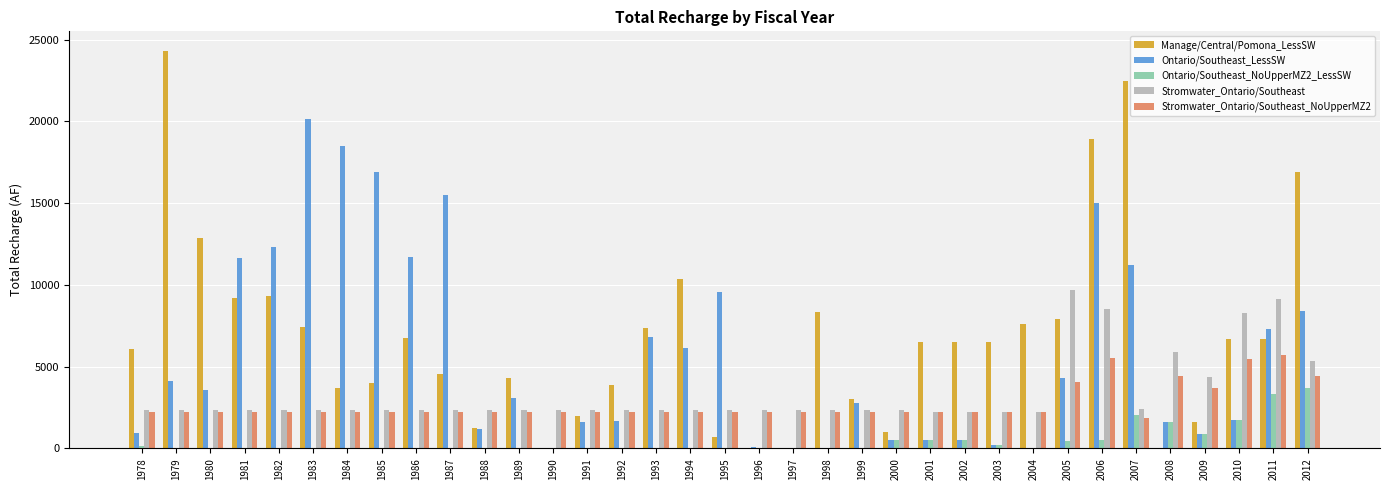

The Manage/Central/Pomona_LessSW series shows 7582.3 at 2004. True or false?

True